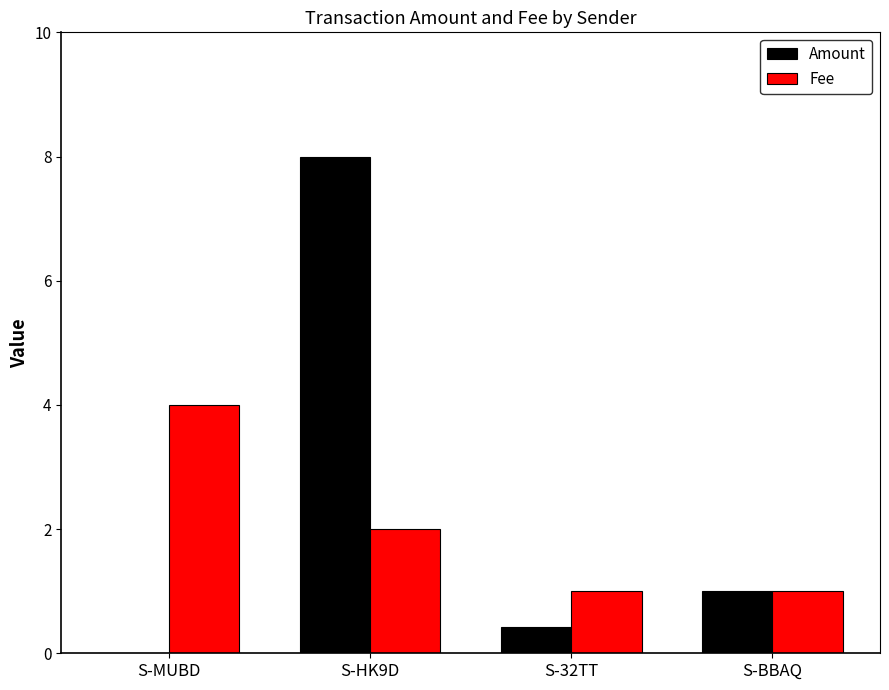

At which label is Fee closest to 2?

S-HK9D